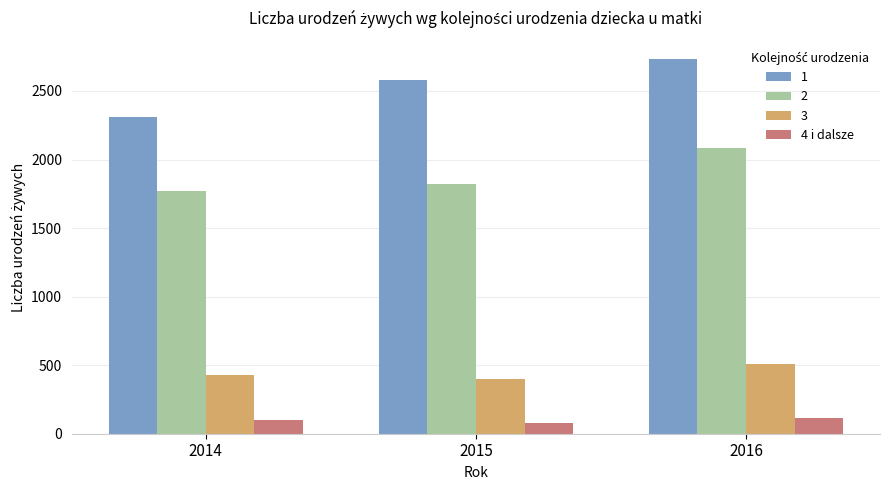

Rank the series by their maximum value, from highest to lowest.

1, 2, 3, 4 i dalsze